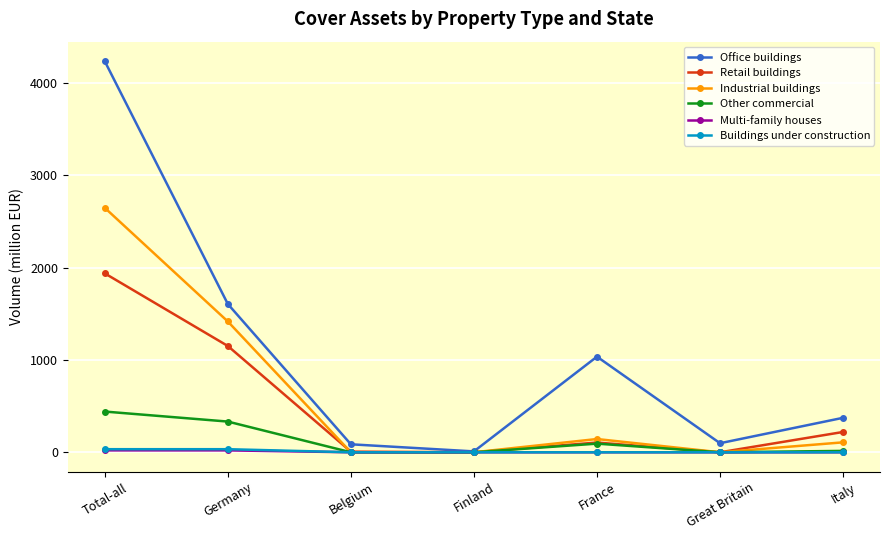

What is the highest value of the Industrial buildings series?

2647.2